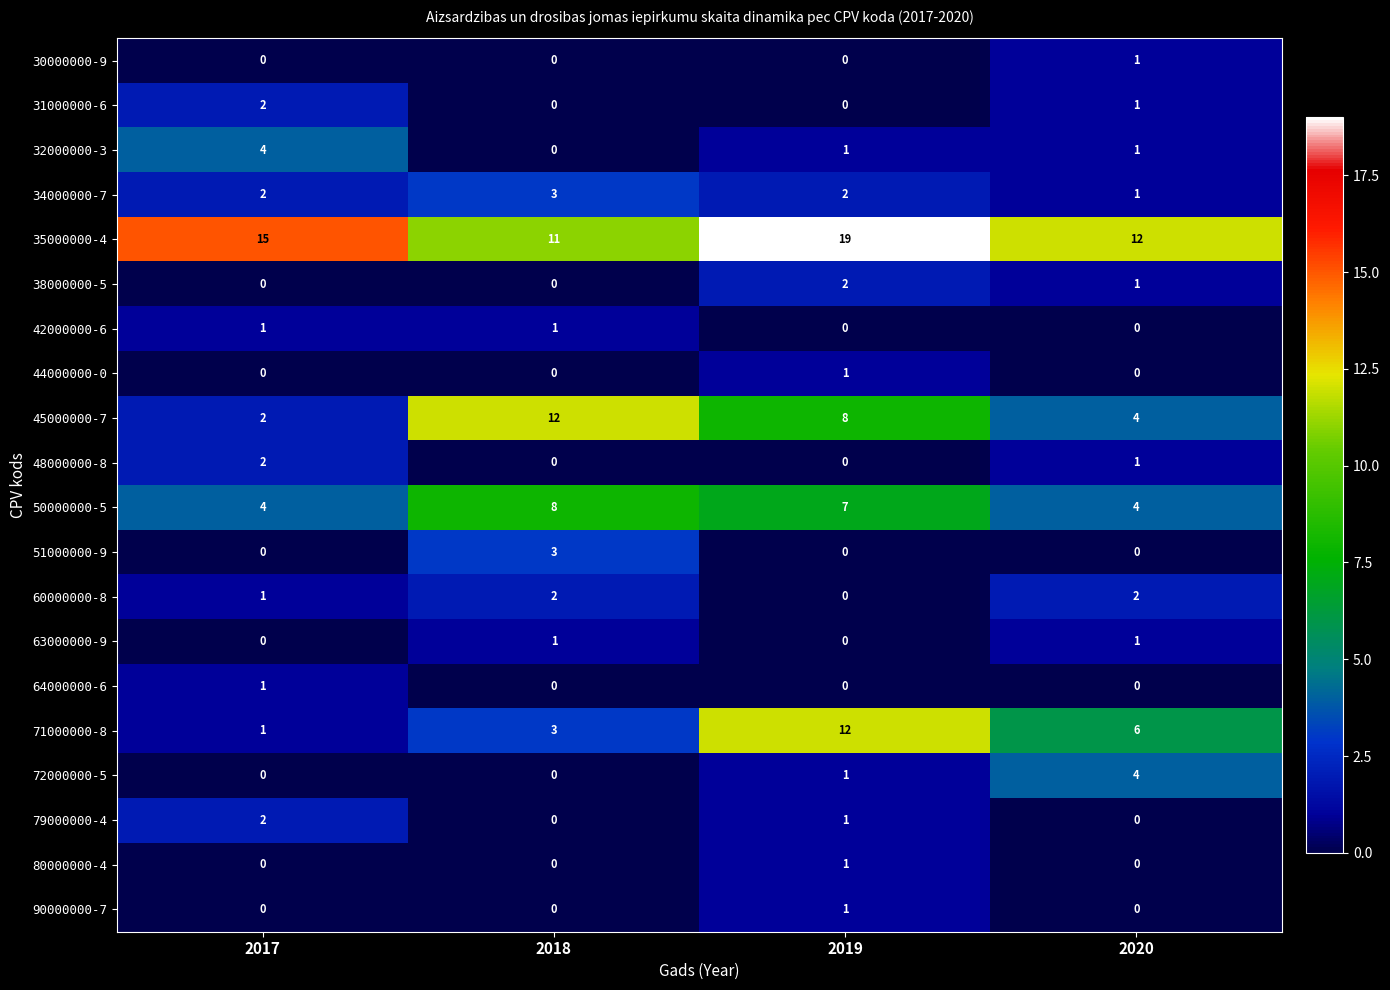

Is the value of 35000000-4 at 2020 greater than the value of 50000000-5 at 2020?

Yes